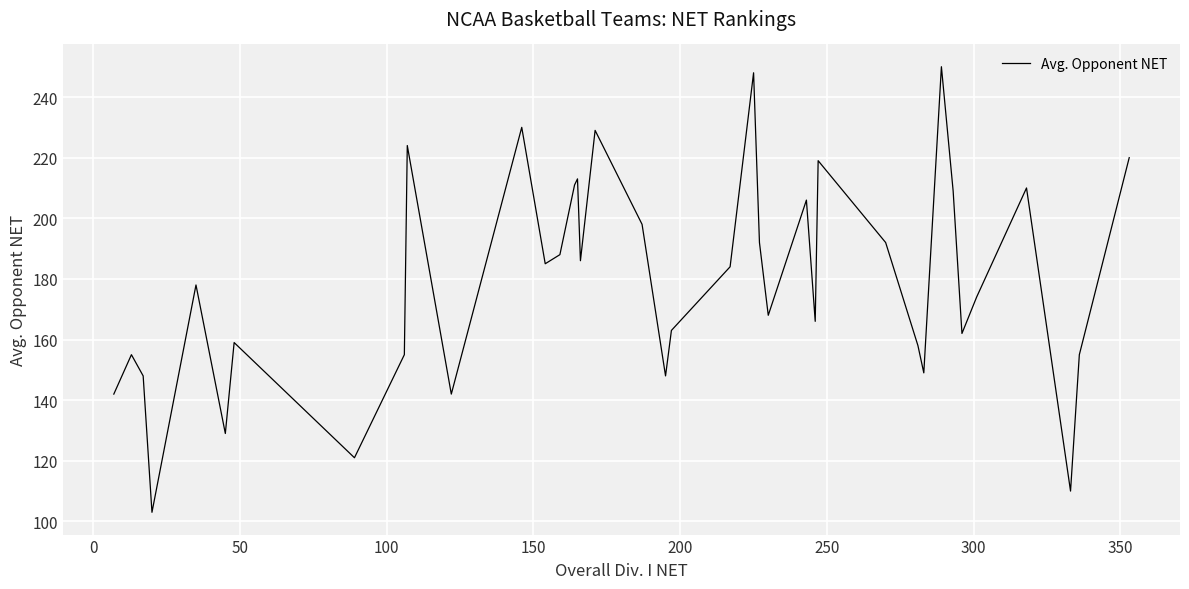

Does the chart display data point markers on the line(s)?

No